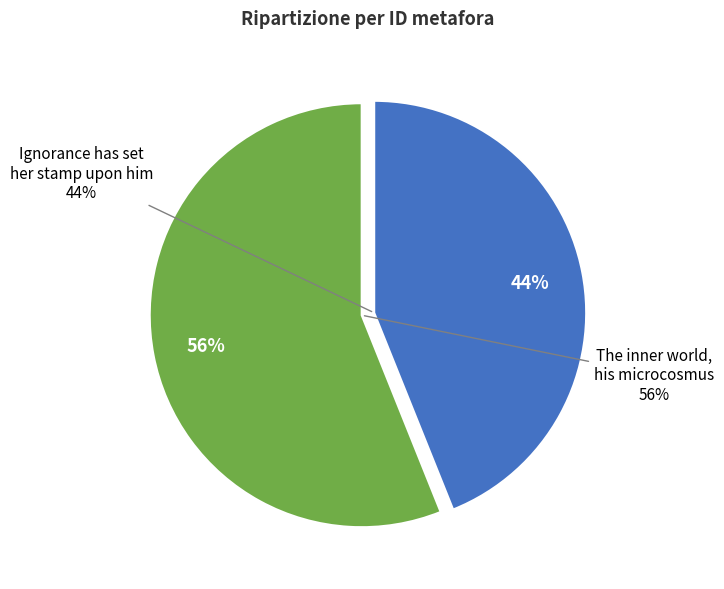

To the nearest percent, what portion does Ignorance has set her stamp upon him represent?

44%